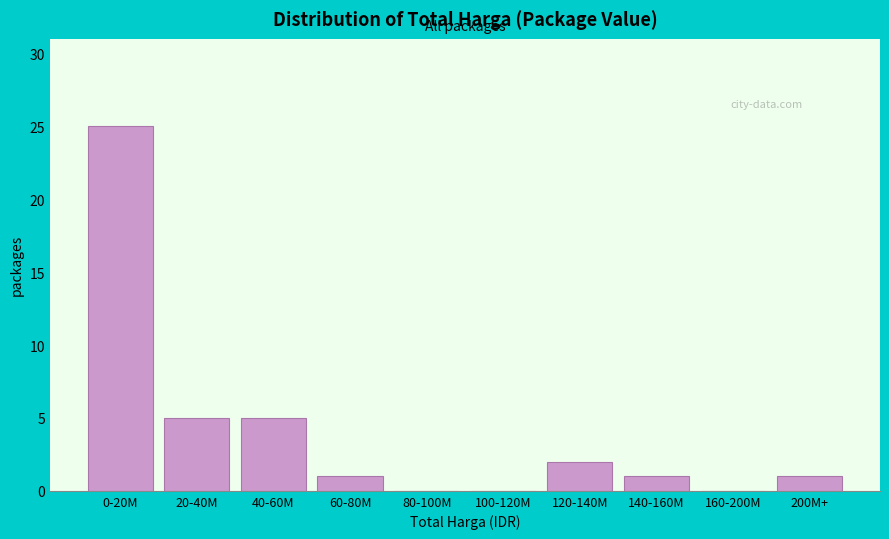

Reading left to right, what are all the values shown in this chart?

0-20M=25	20-40M=5	40-60M=5	60-80M=1	80-100M=0	100-120M=0	120-140M=2	140-160M=1	160-200M=0	200M+=1